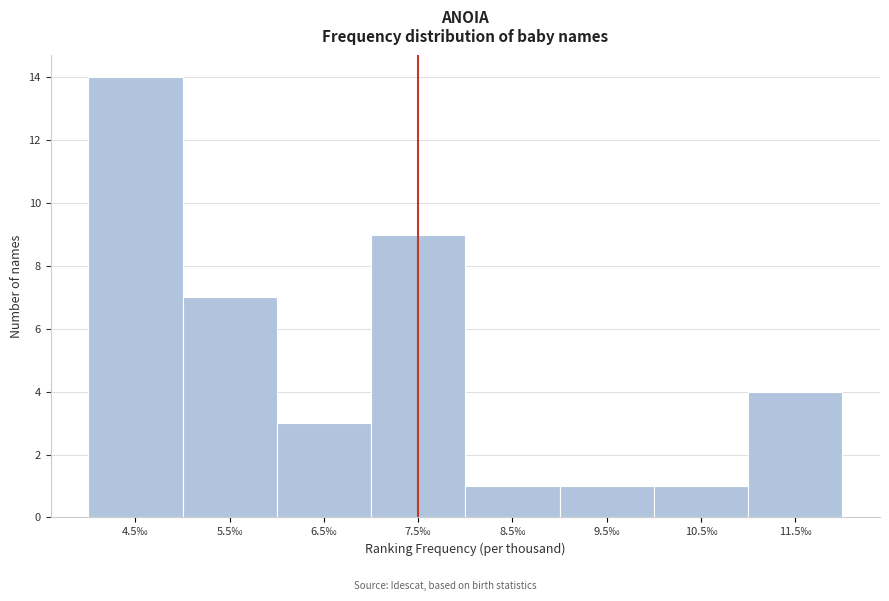

Reading left to right, list every bar in this chart as the range it spans on the x-axis followed by its height. The values are not printed on the chart, so give them approximately, as read against the axis.

4 to 5: 14
5 to 6: 7
6 to 7: 3
7 to 8: 9
8 to 9: 1
9 to 10: 1
10 to 11: 1
11 to 12: 4